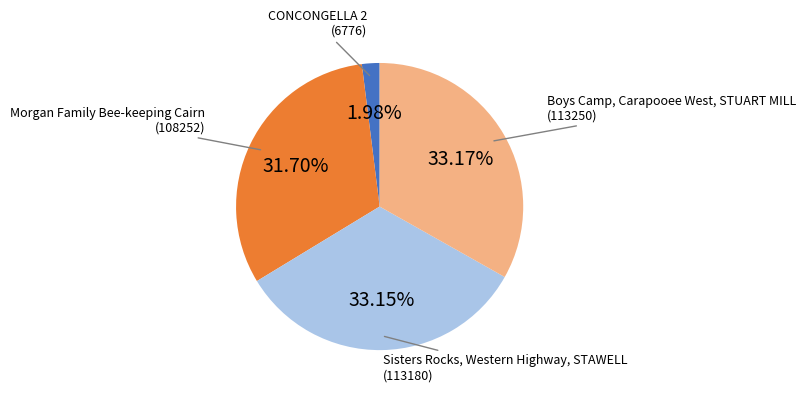

How many segments does this pie chart have?

4